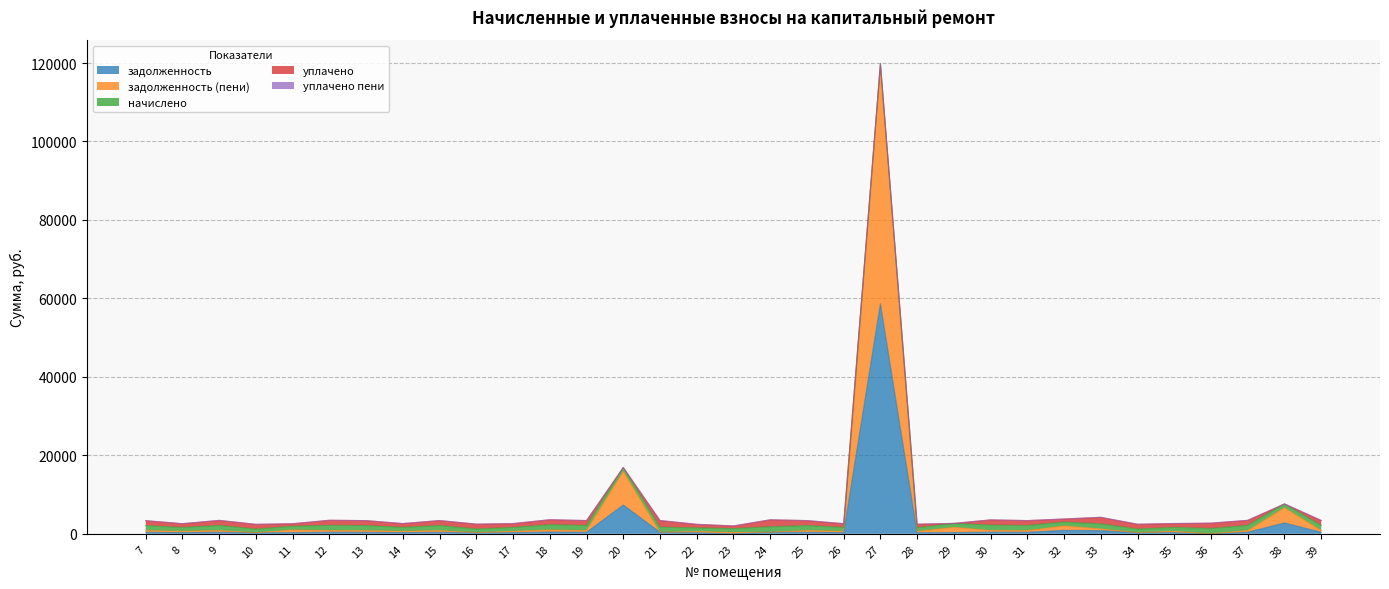

What is the difference between the second highest and minimum values in the уплачено пени series?

2.3